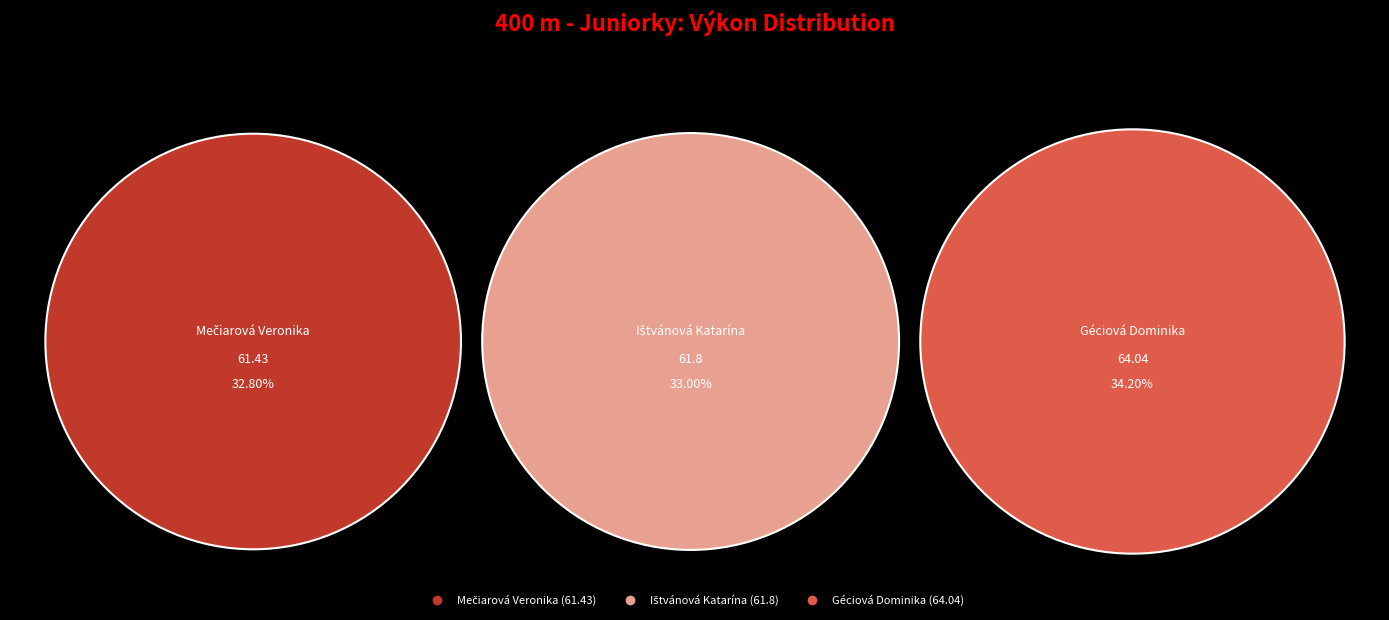

Which category has the biggest portion of the pie?

Géciová Dominika